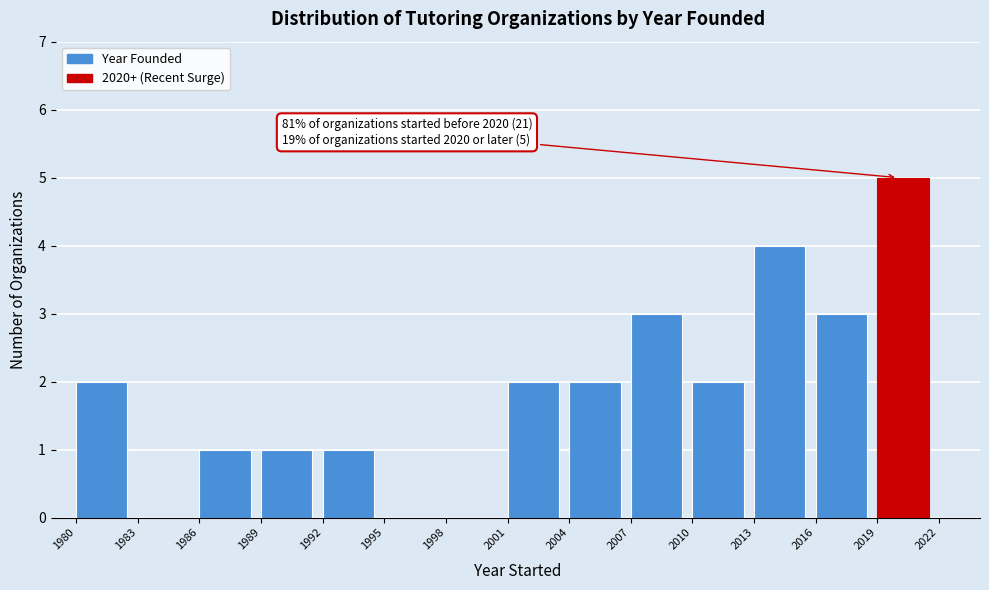

Which range on the x-axis has the tallest bar?

2019 to 2022